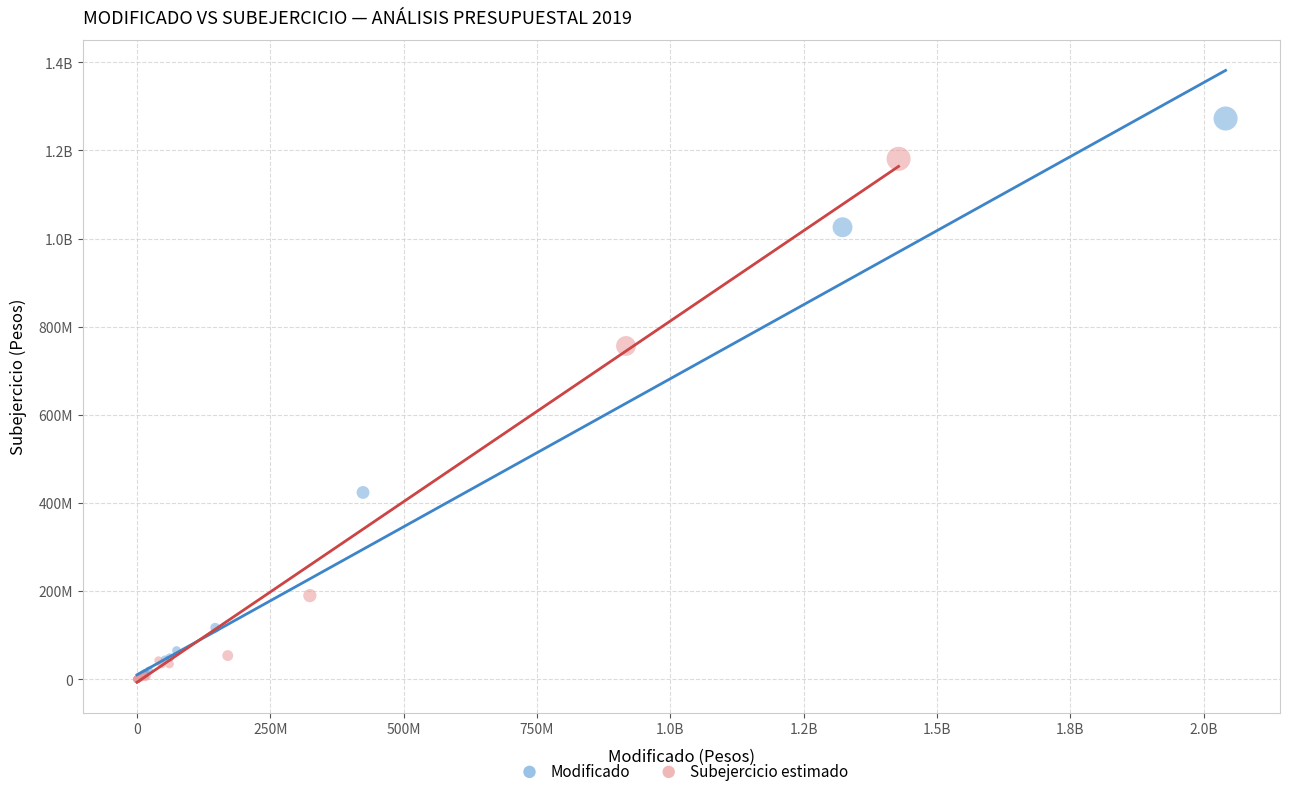

What are all the series names shown in the legend?

Modificado, Subejercicio estimado